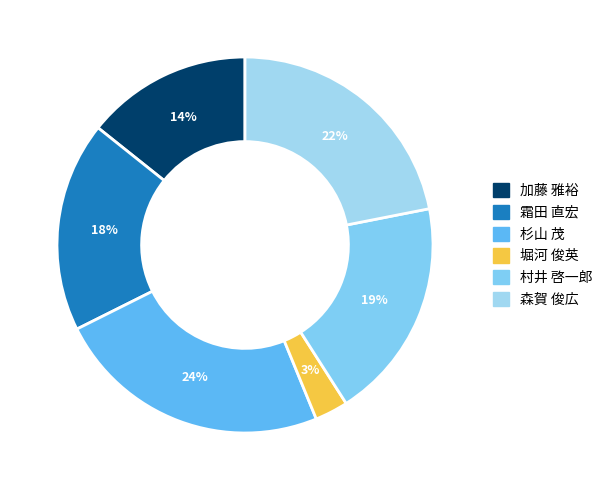

What percentage is the 杉山 茂 slice, to the nearest percent?

24%